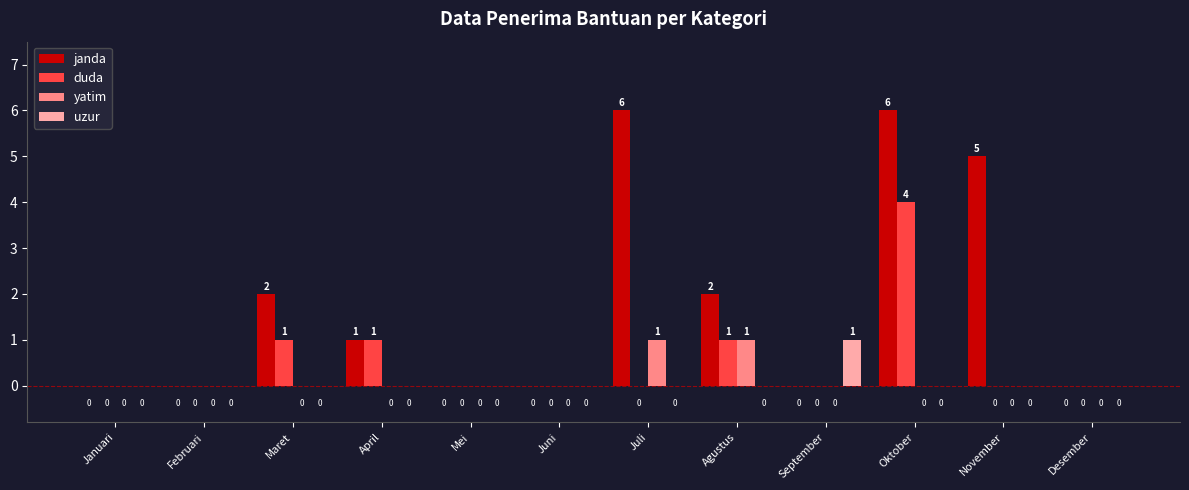

The value of yatim at Januari is 1. True or false?

False